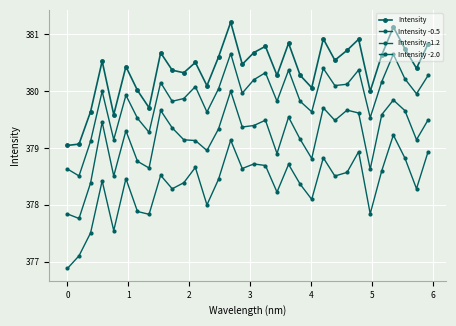

True or false: Intensity -0.5 and Intensity -2.0 intersect in this chart.

False